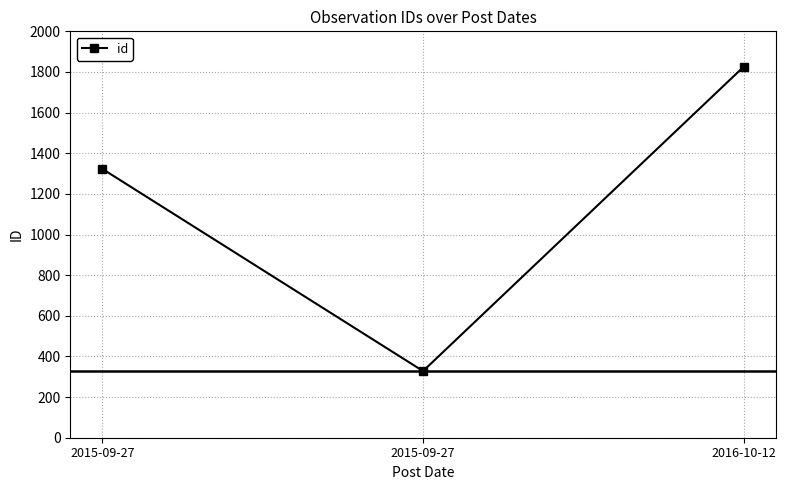

Count the number of data series in this chart.

1